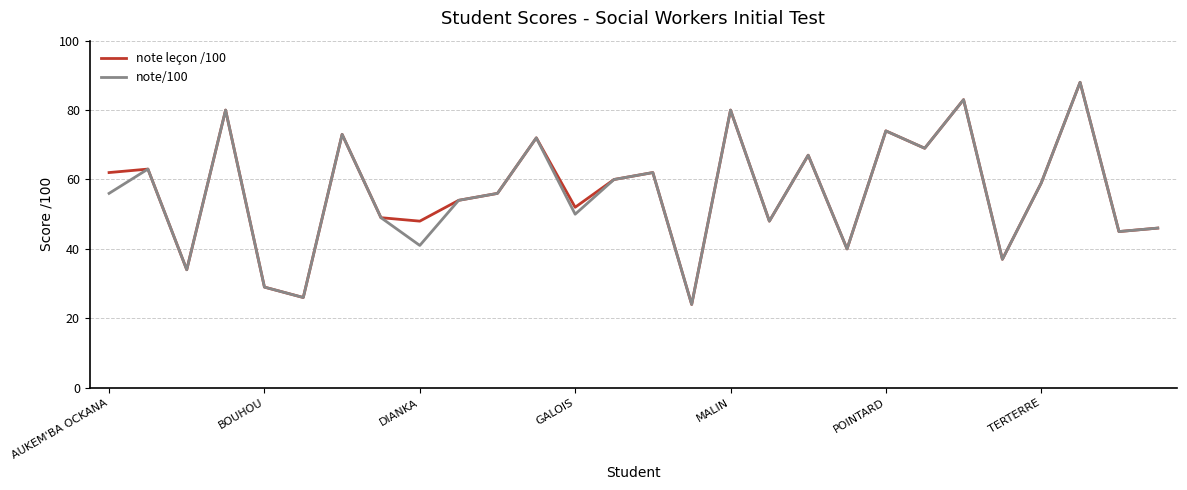

What is the minimum value for note leçon /100?

24